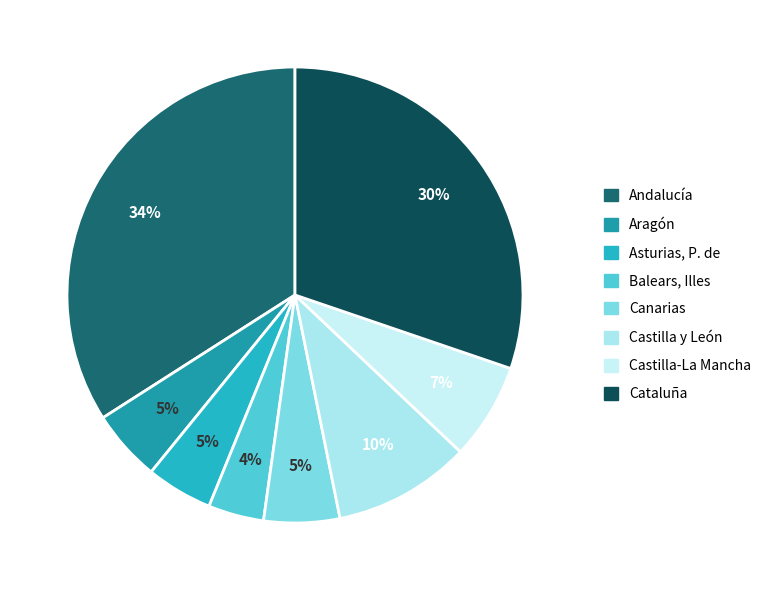

Which has a higher value, Balears, Illes or Castilla y León?

Castilla y León